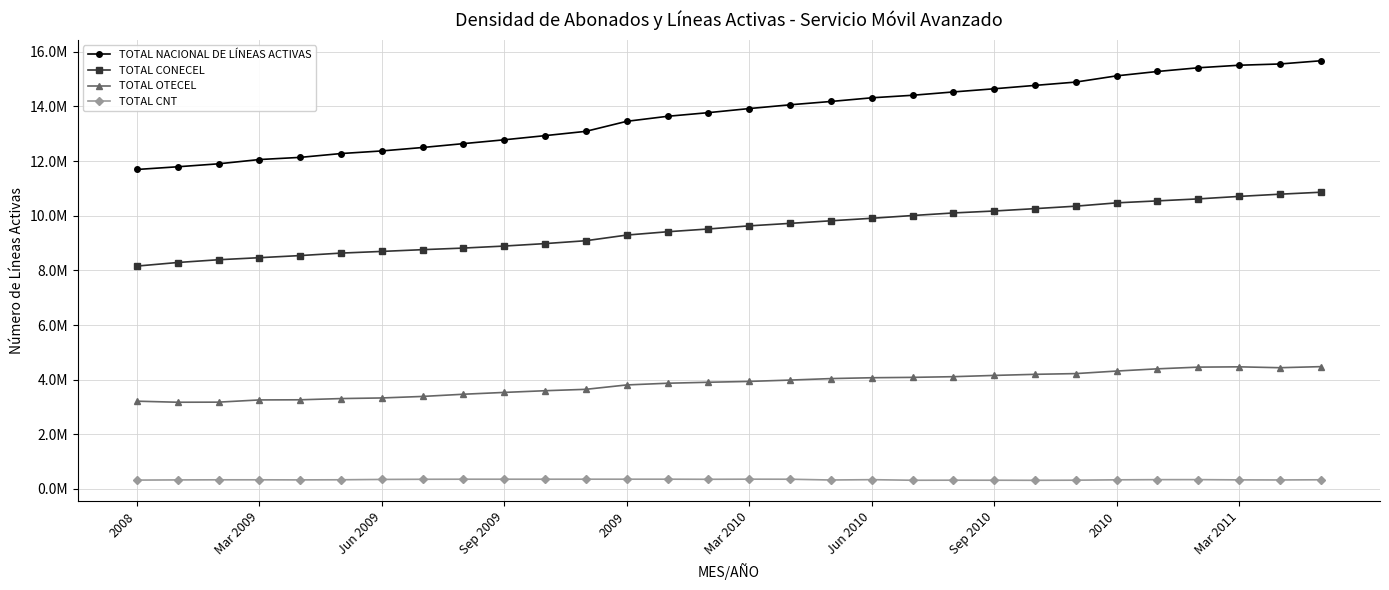

At which label does TOTAL NACIONAL DE LÍNEAS ACTIVAS reach its minimum?

2008